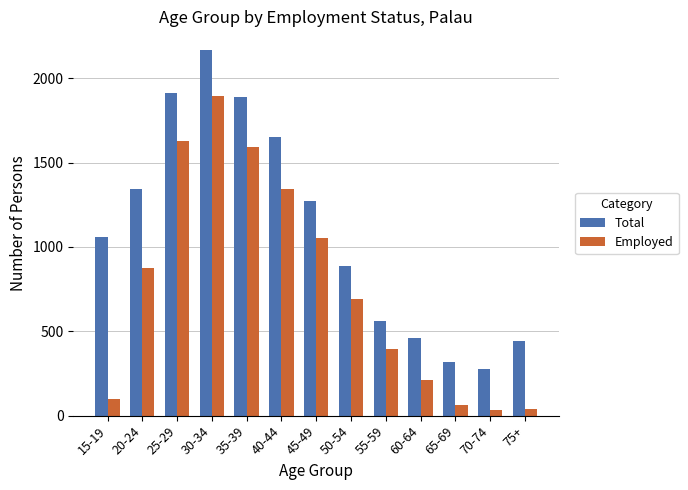

Between 40-44 and 70-74, which series saw the biggest shift?

Total